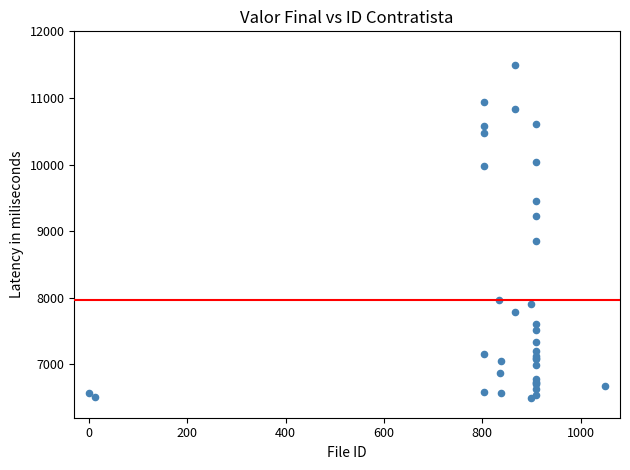

What Y value in the scatter plot is closest to 9000?

8858.1